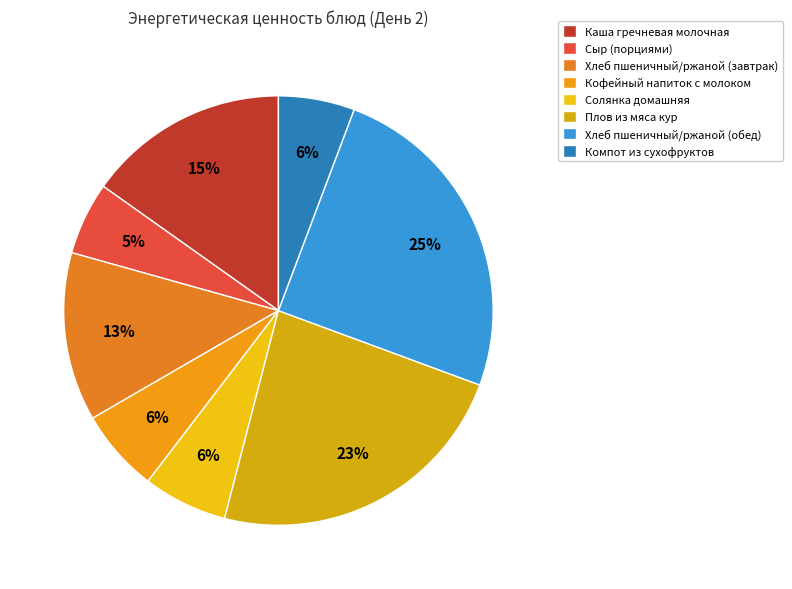

How many slices are in this pie chart?

8